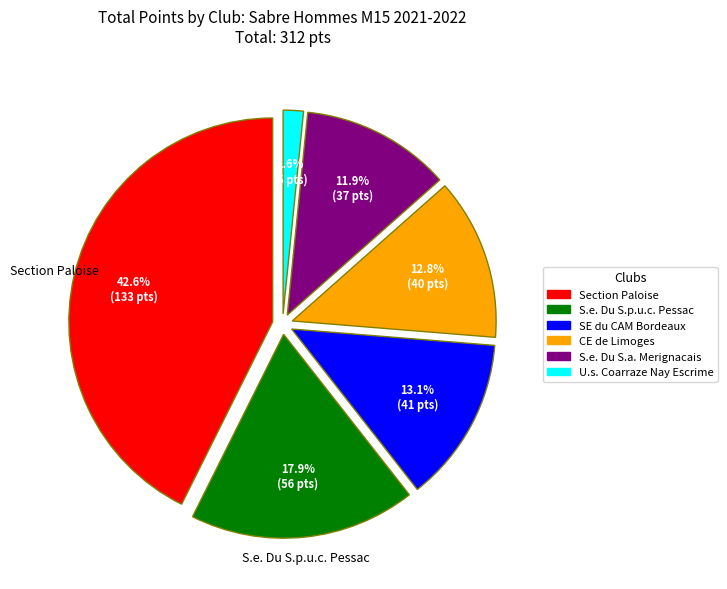

To the nearest percent, what percentage of the pie is S.e. Du S.p.u.c. Pessac?

18%